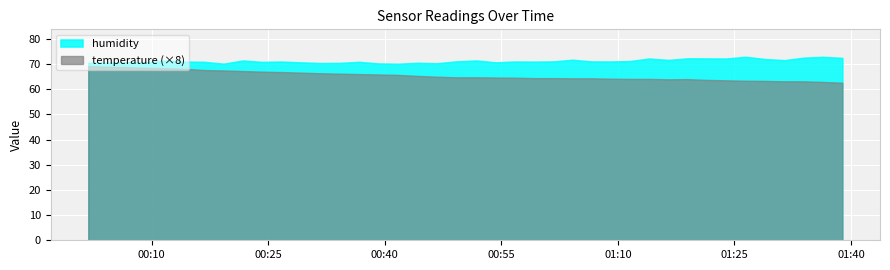

What is the sum of the humidity values at 33 and 27?

143.1